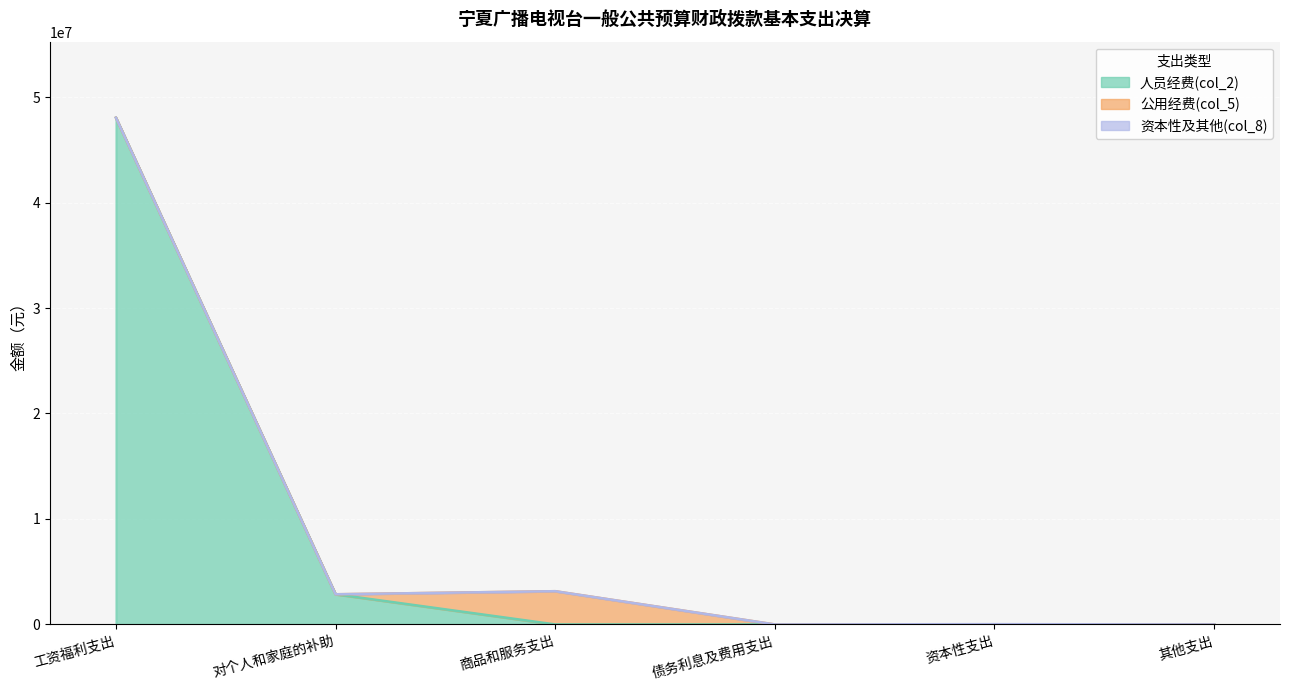

At which category does the chart reach its peak across all series?

工资福利支出